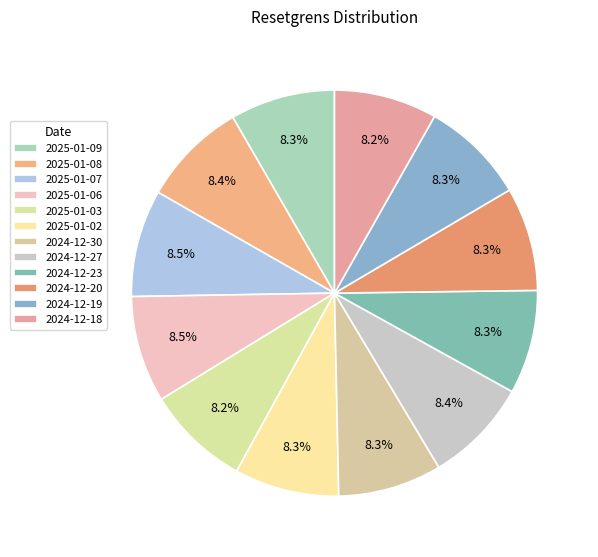

Between 2025-01-03 and 2024-12-27, which is larger?

2024-12-27